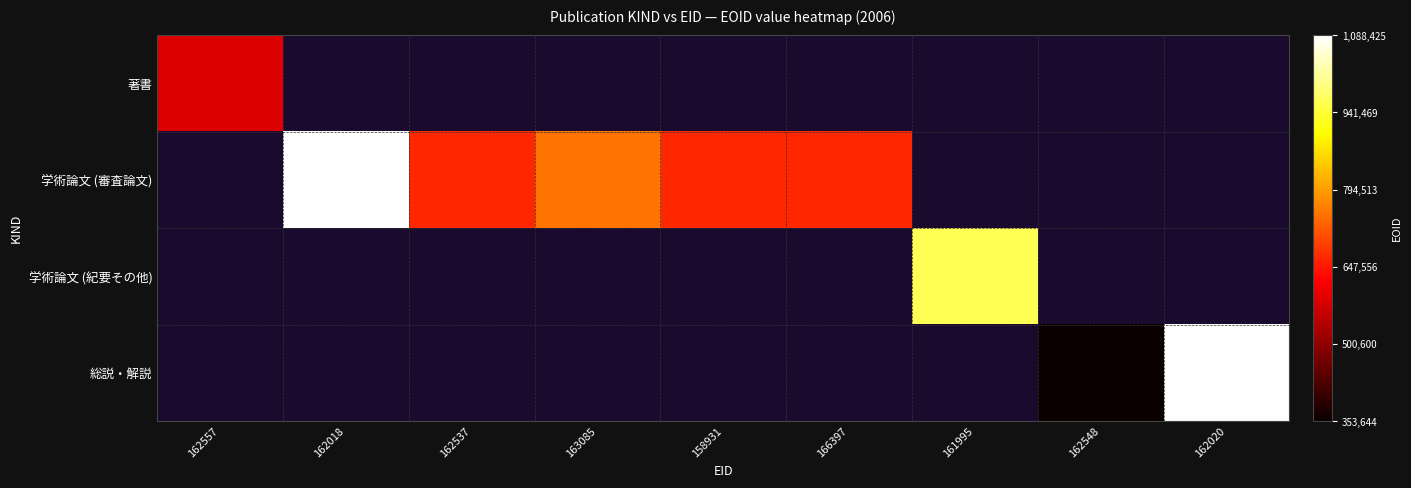

What value does the 学術論文 (審査論文) series have at 166397?

665035.0